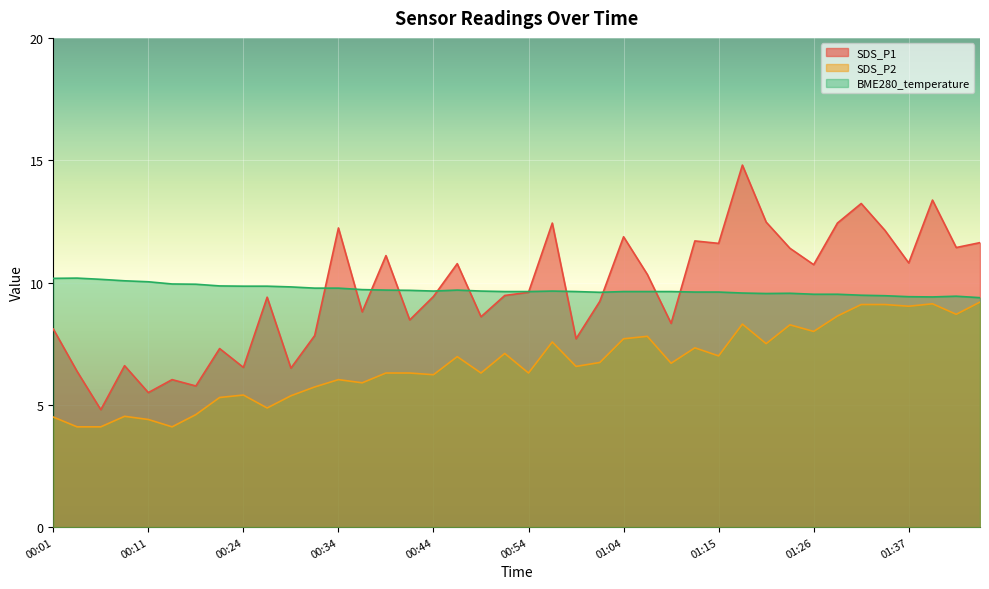

Where is the first local minimum for SDS_P2?

00:14